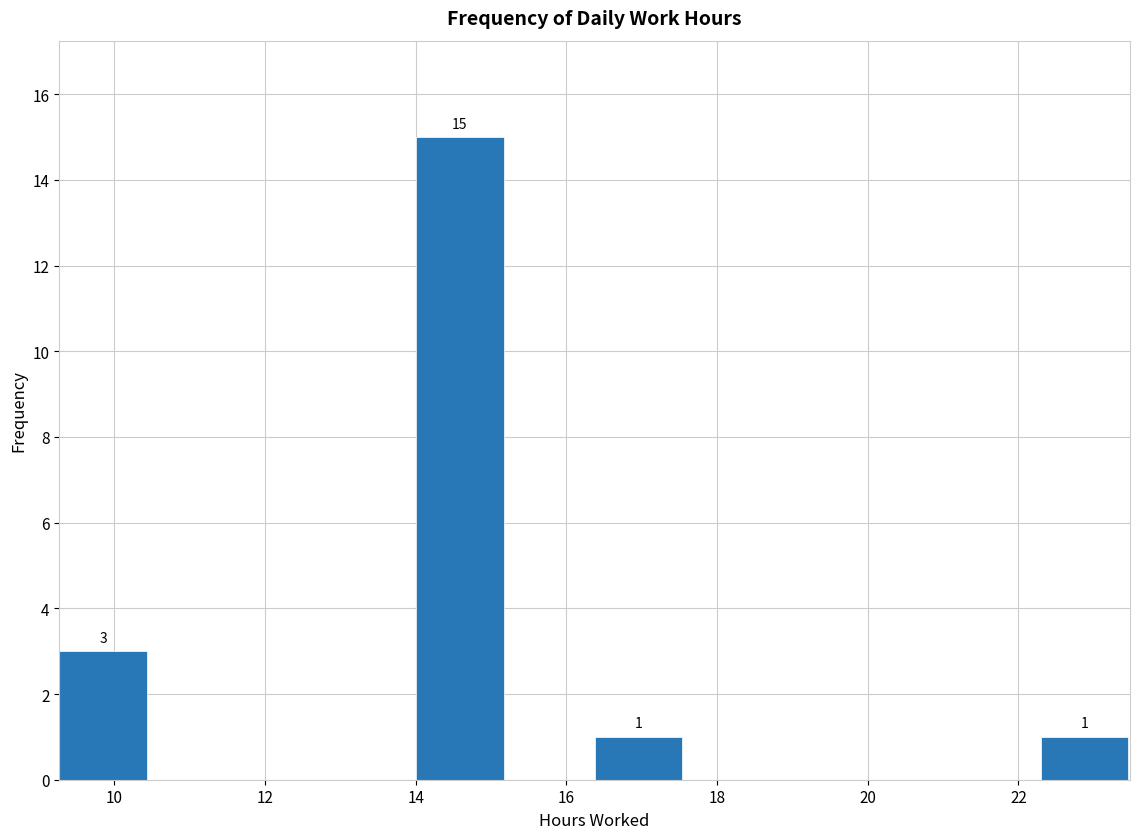

Over which range of the x-axis is the bar tallest?

14.0 to 15.2